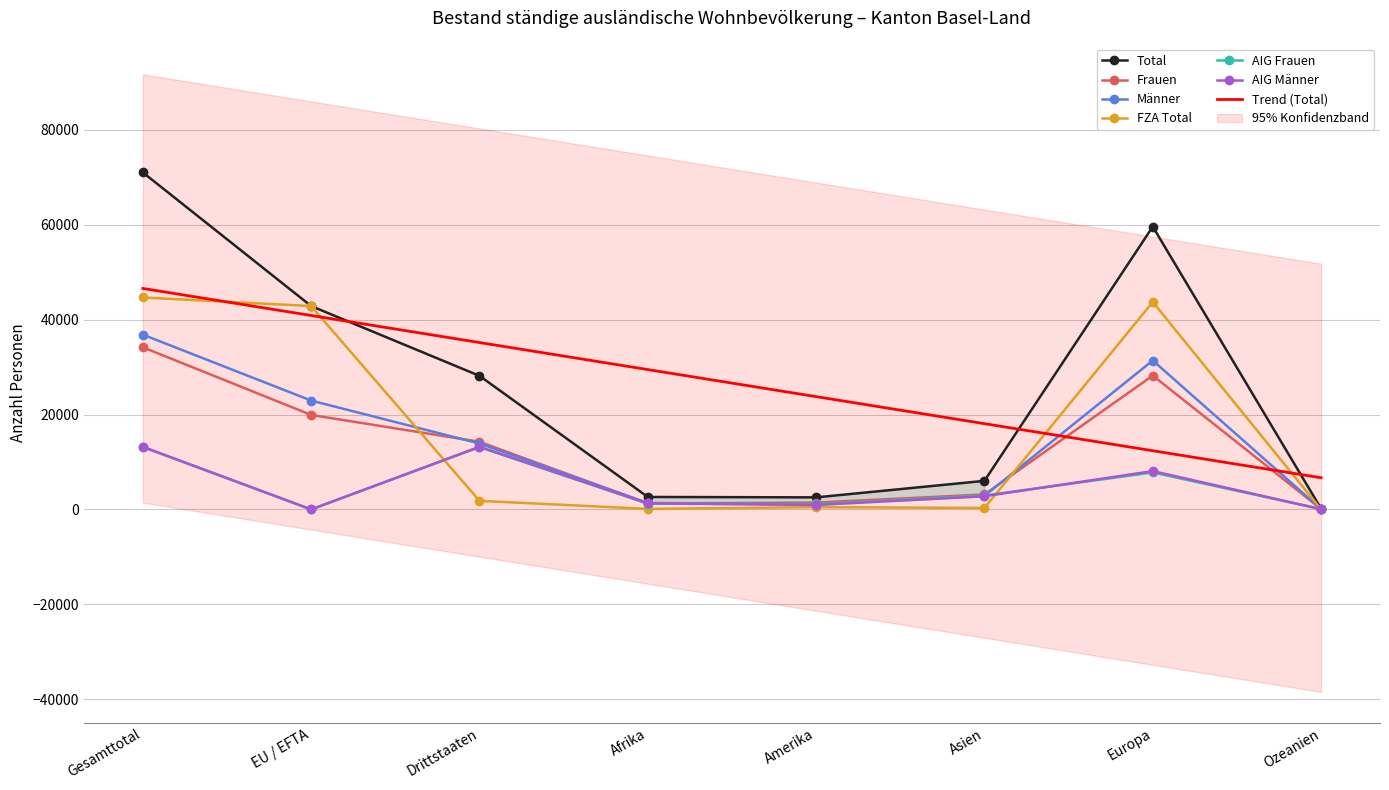

What is the difference between the Total values at Ozeanien and EU / EFTA?

42689